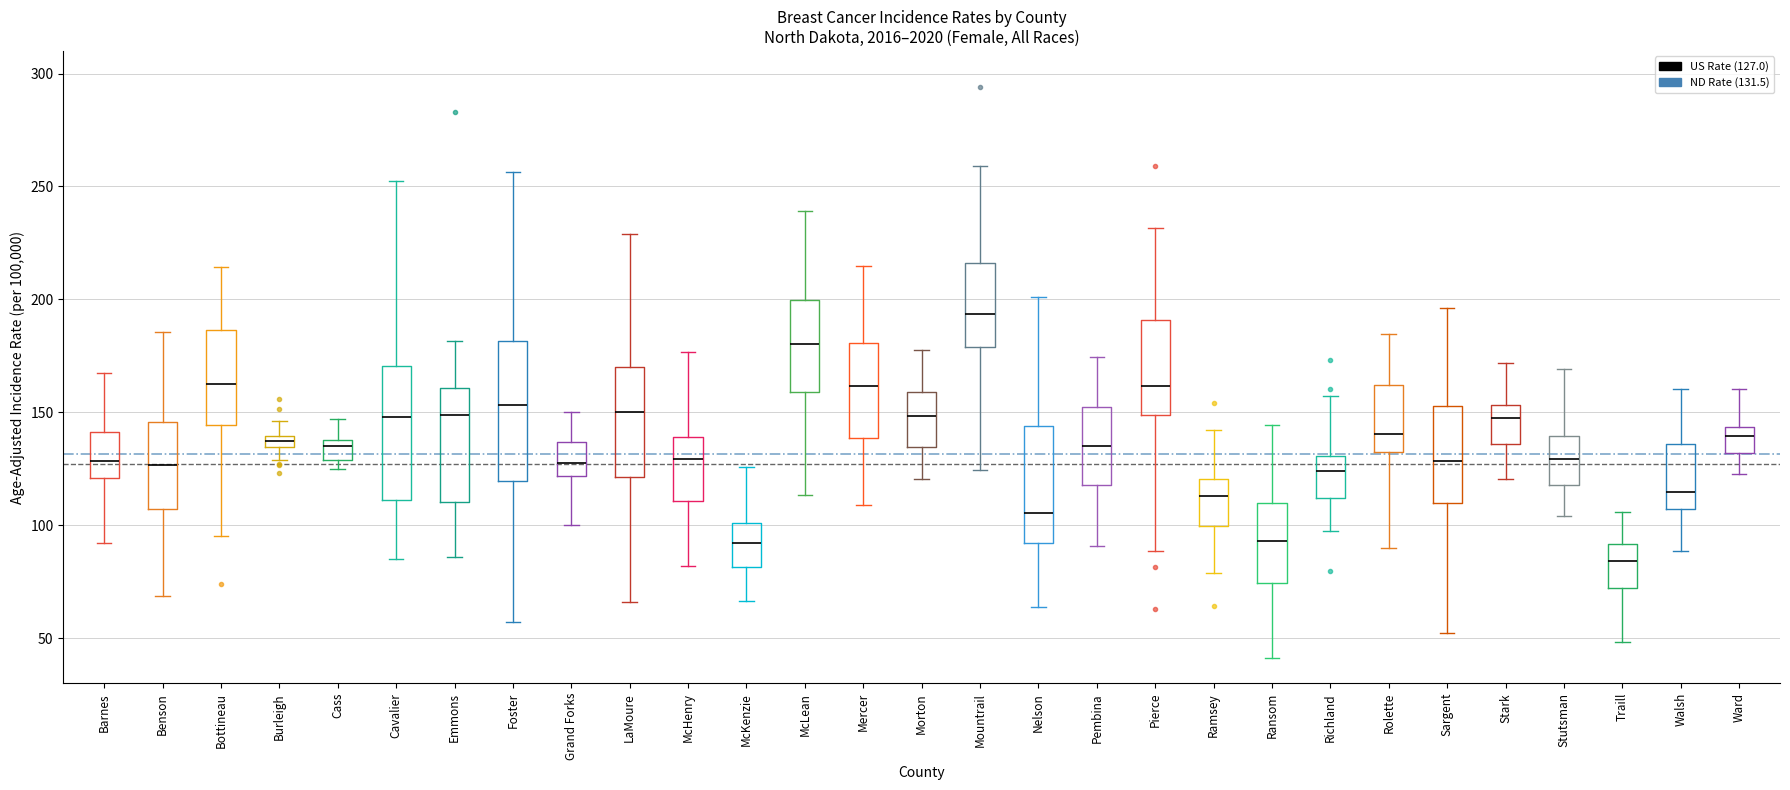

Which box's median line is the highest?

Mountrail